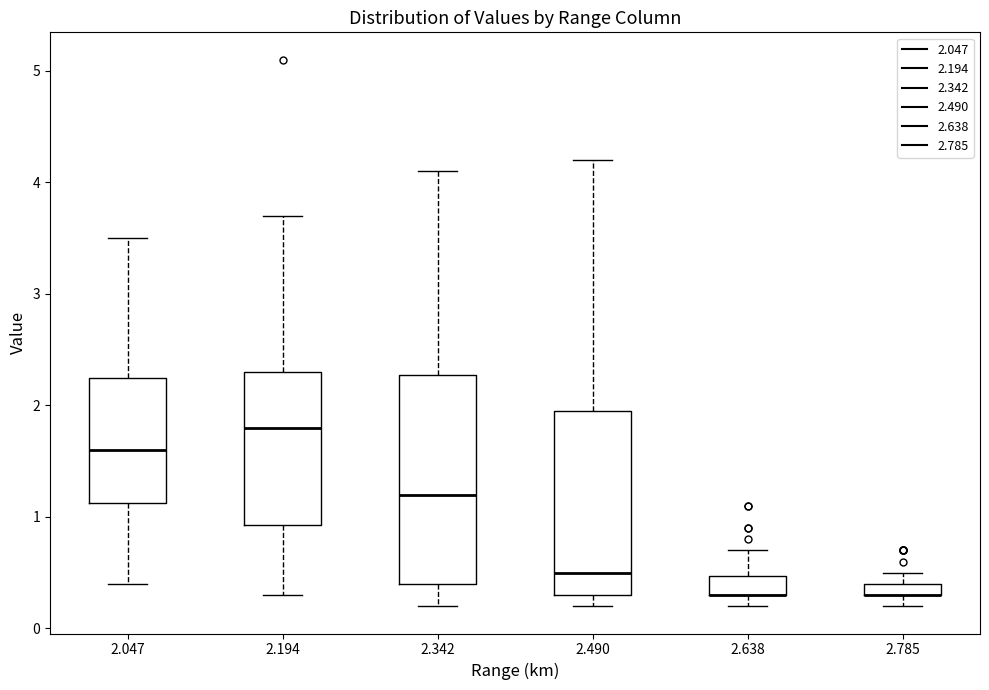

Which box is the tallest, from its lower edge to its upper edge?

2.342